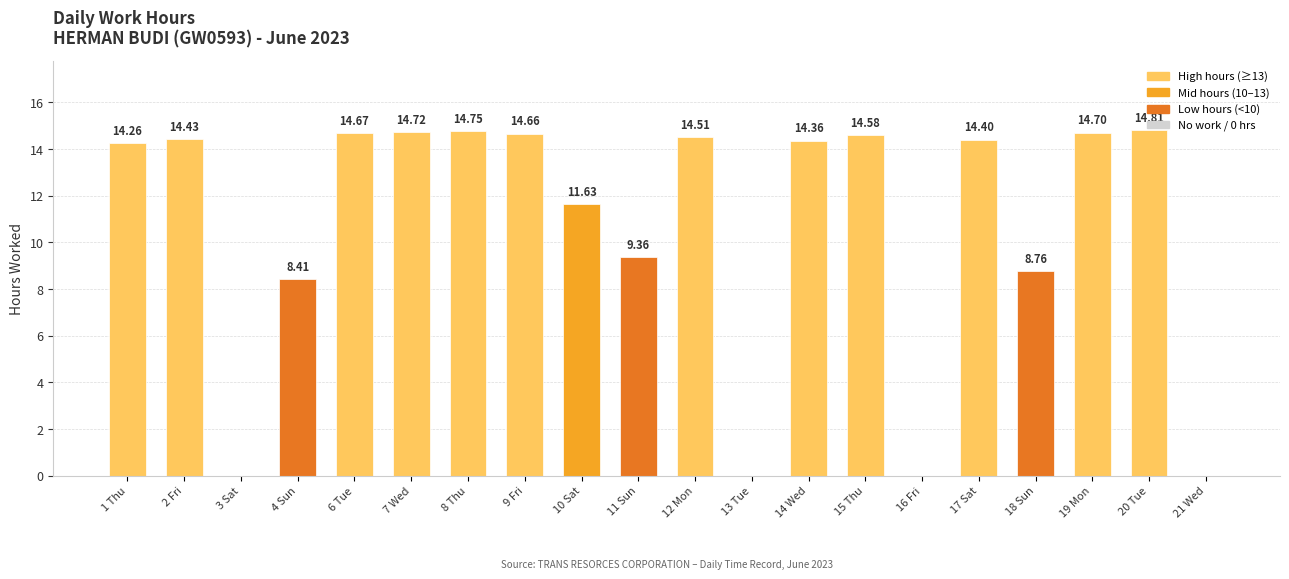

What is the average value?

10.7